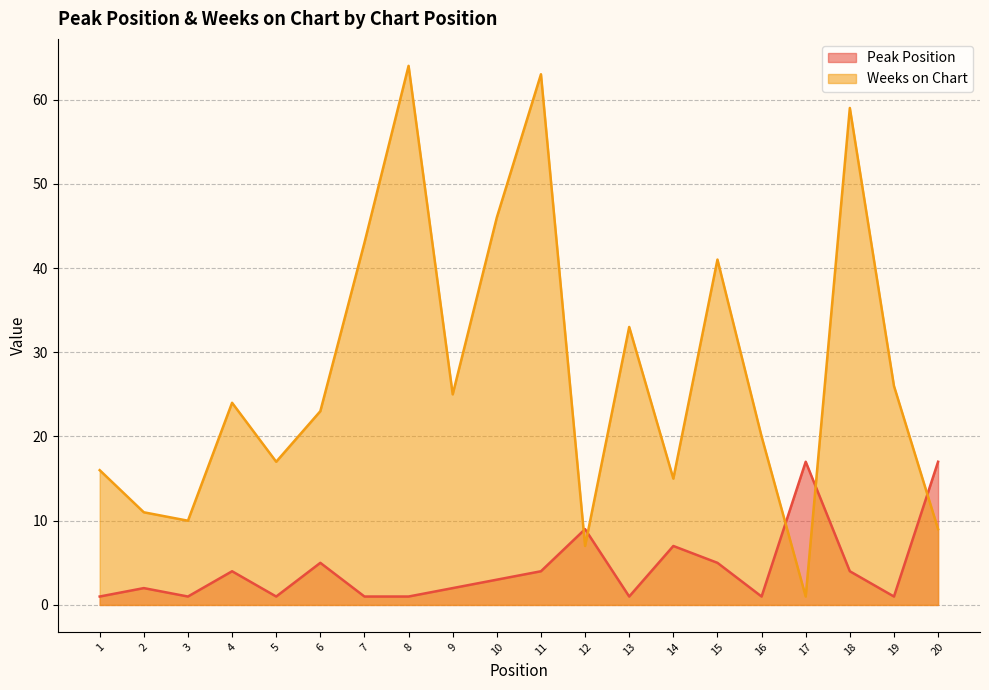

How many interior local peaks does the Peak Position series have?

6